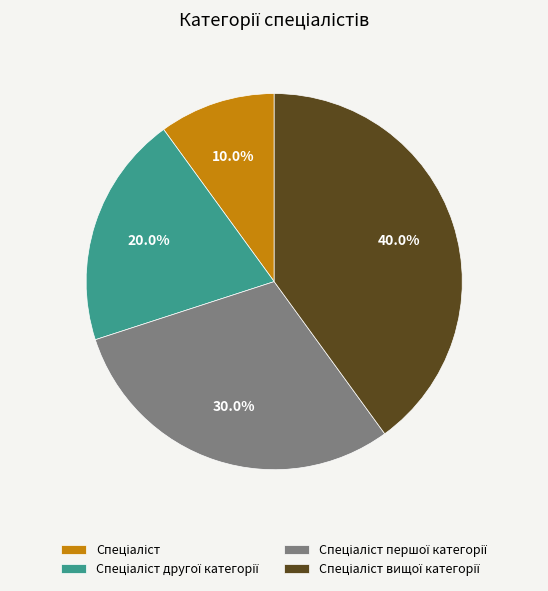

Is there any slice that represents more than half of the pie?

No